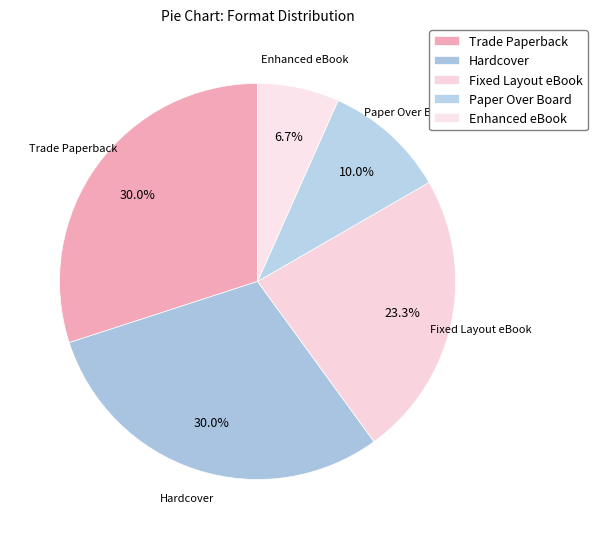

Between Paper Over Board and Hardcover, which is larger?

Hardcover